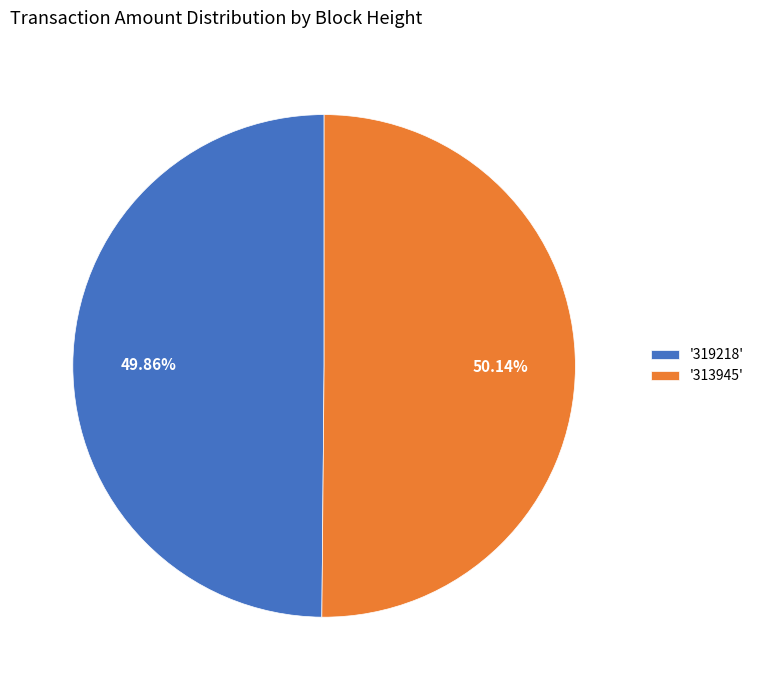

Count the number of slices in the pie.

2